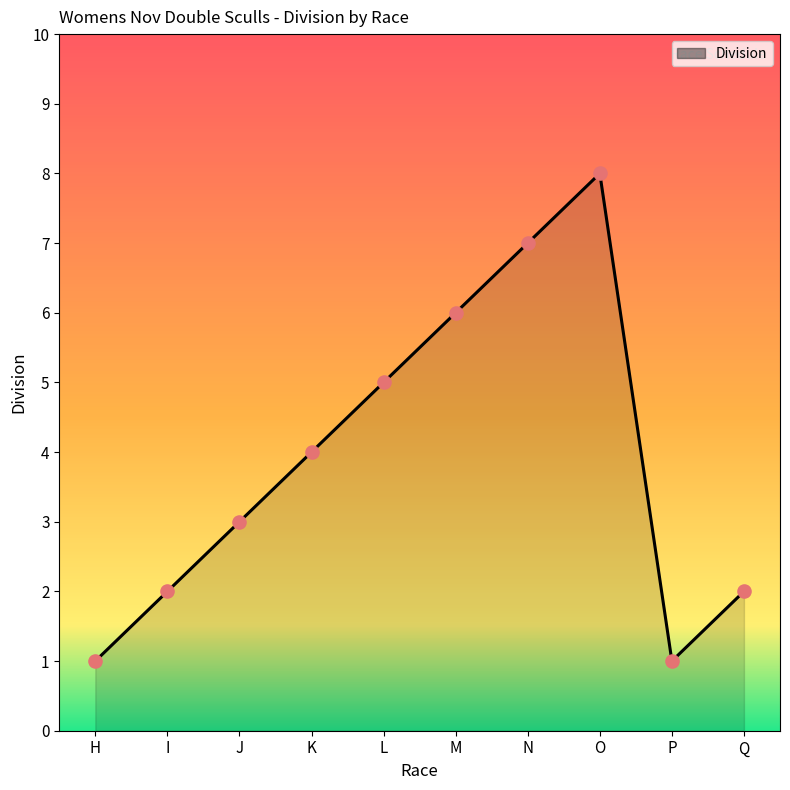

What is the change in value from L to O?

+3